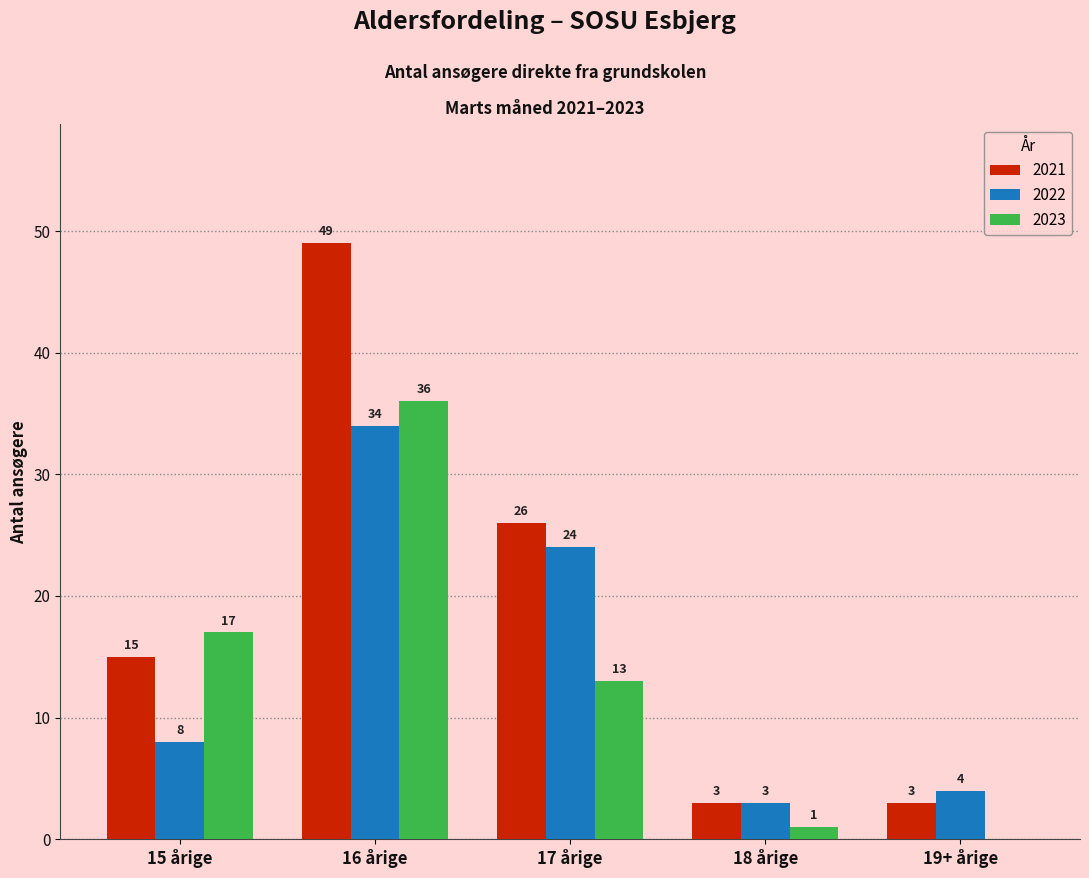

Reading left to right, list all the values displayed in this chart.

2021: 15 årige=15	16 årige=49	17 årige=26	18 årige=3	19+ årige=3
2022: 15 årige=8	16 årige=34	17 årige=24	18 årige=3	19+ årige=4
2023: 15 årige=17	16 årige=36	17 årige=13	18 årige=1	19+ årige=0